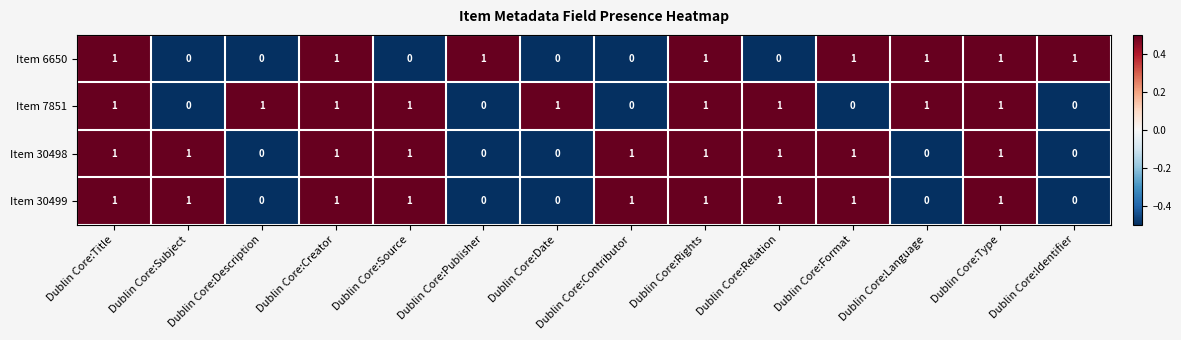

What is the total value across all series at Dublin Core:Title?

4